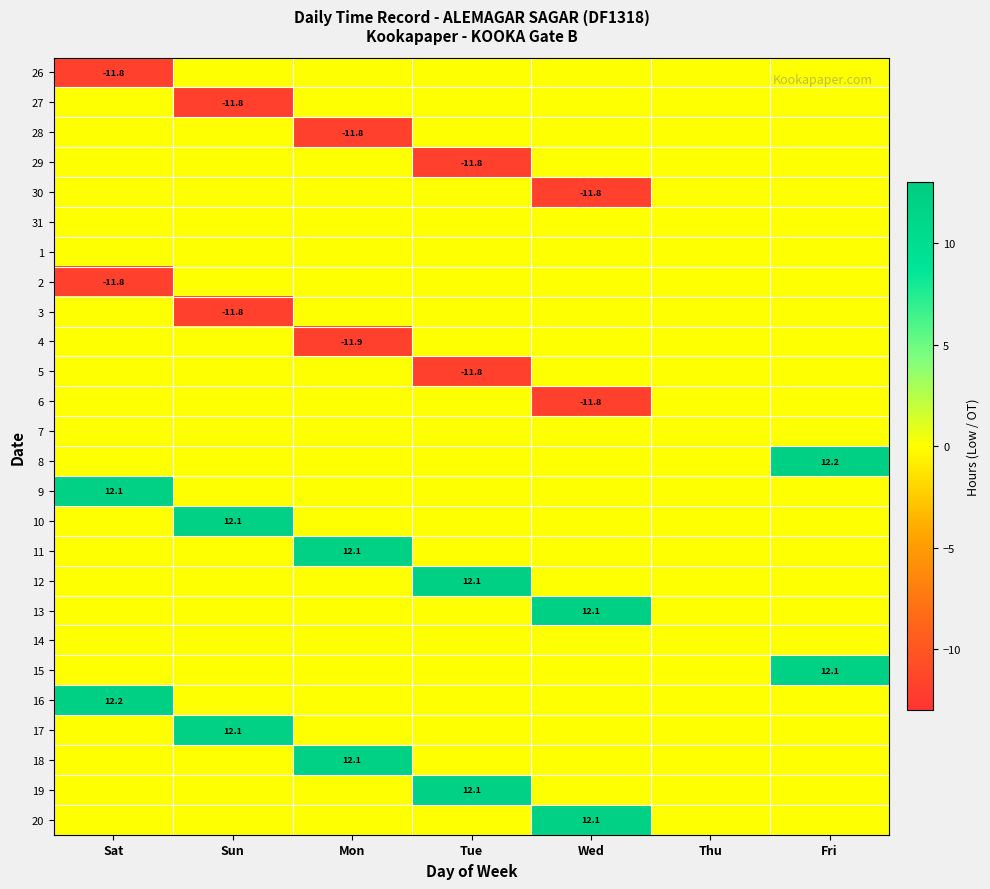

True or false: 9 has a value of 12.1 at Sat.

True